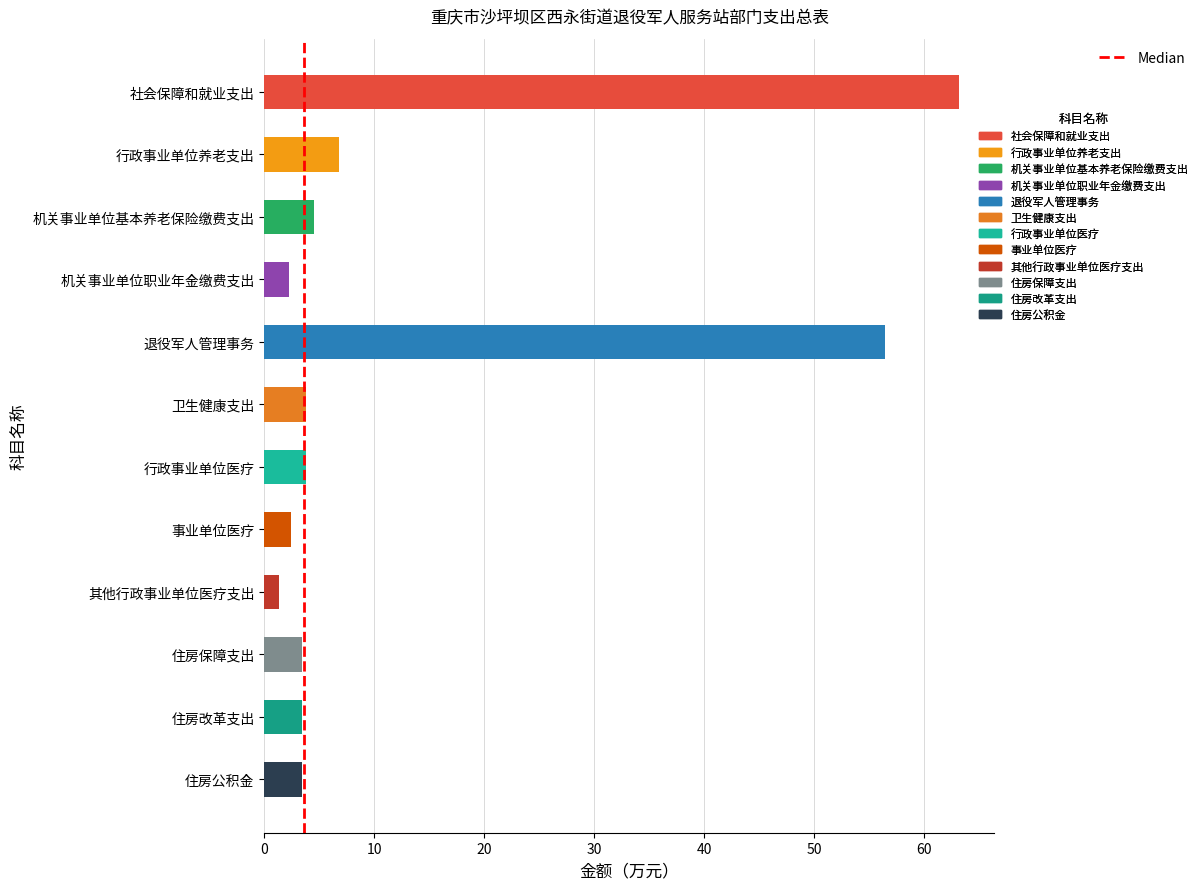

Are the bars grouped side by side (vs. stacked)?

No